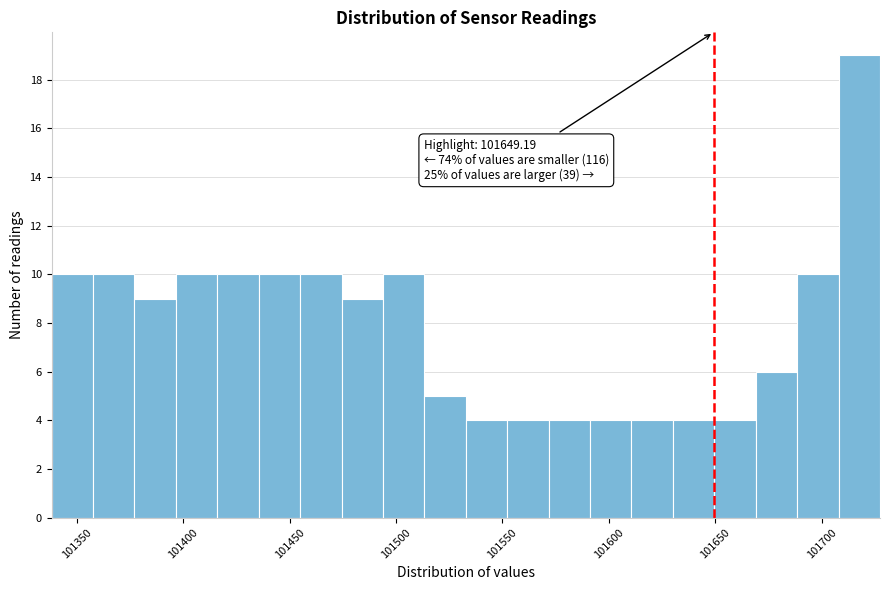

Read against the x-axis, roughly where is the centre of the tallest bar?

101720